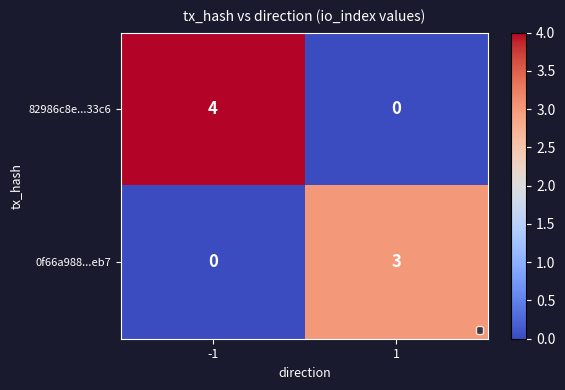

Reading left to right, transcribe all the data shown in this chart.

82986c8e...33c6: -1=4	1=0
0f66a988...eb7: -1=0	1=3